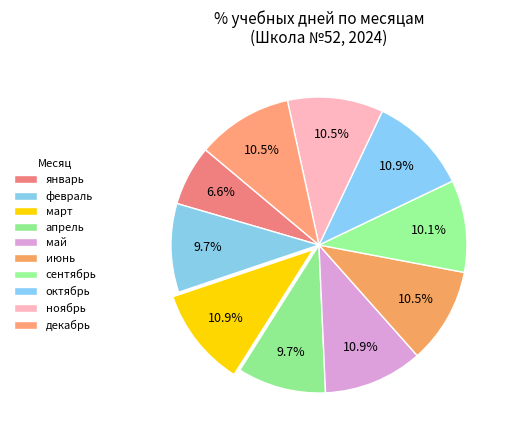

What is the smallest slice in the pie chart?

январь